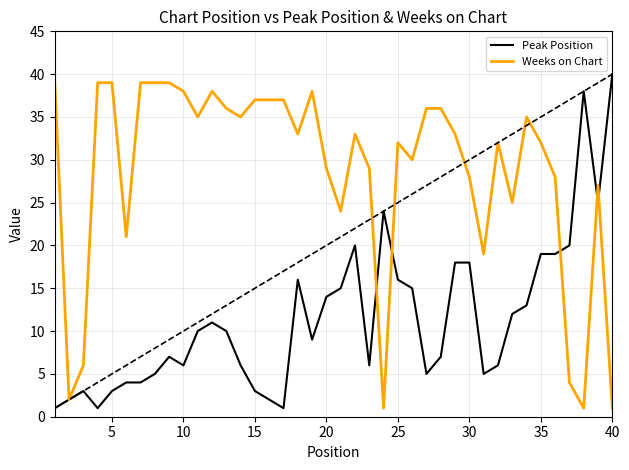

Which series has the largest total across all categories?

Weeks on Chart